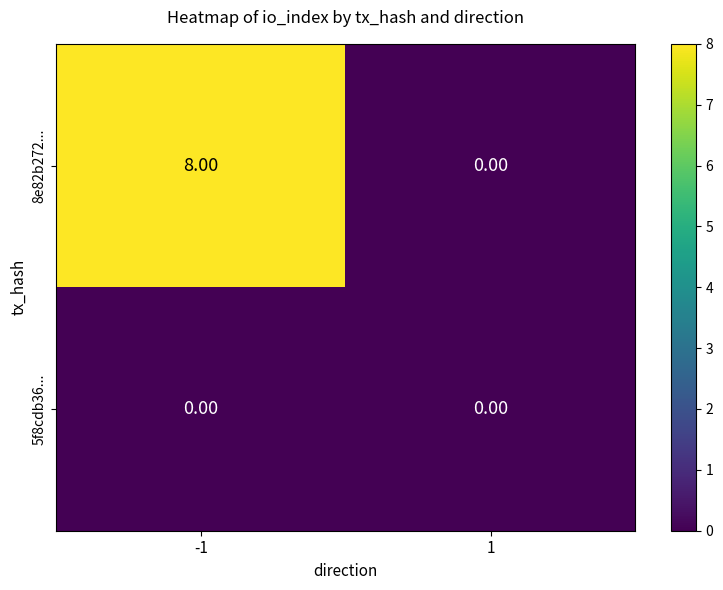

Which series has the largest range (max minus min)?

8e82b272...